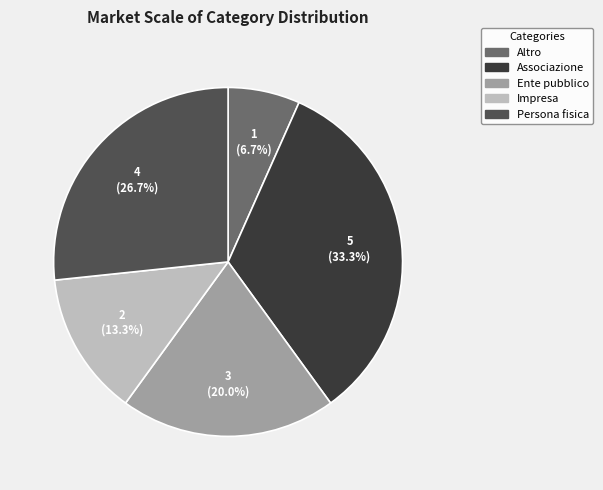

Combined, what portion of the pie is Altro and Impresa?

20.0%